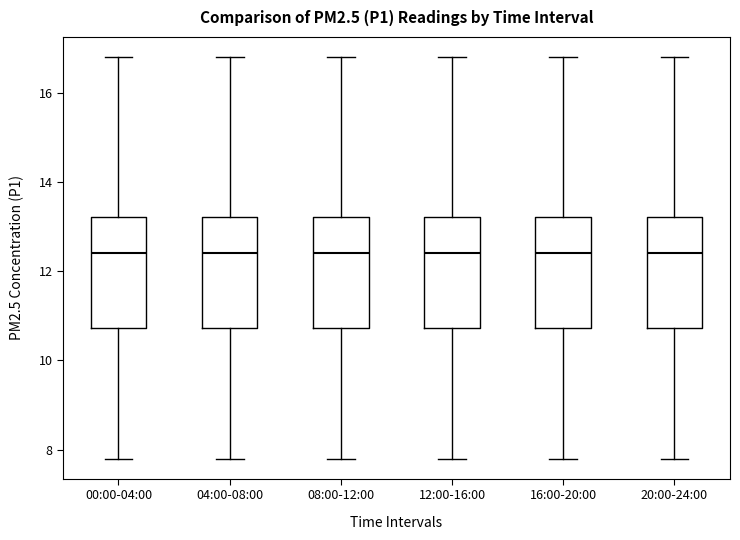

Reading left to right, transcribe this box plot: for each box, give where its median line is, the range the box spans, and where its two whiskers end, as read against the y-axis. The values are not printed on the chart, so give them approximately, as read against the axis.

00:00-04:00: median 12.4, box 10.8 to 13.2, whiskers 7.8 to 16.8
04:00-08:00: median 12.4, box 10.8 to 13.2, whiskers 7.8 to 16.8
08:00-12:00: median 12.4, box 10.8 to 13.2, whiskers 7.8 to 16.8
12:00-16:00: median 12.4, box 10.8 to 13.2, whiskers 7.8 to 16.8
16:00-20:00: median 12.4, box 10.8 to 13.2, whiskers 7.8 to 16.8
20:00-24:00: median 12.4, box 10.8 to 13.2, whiskers 7.8 to 16.8